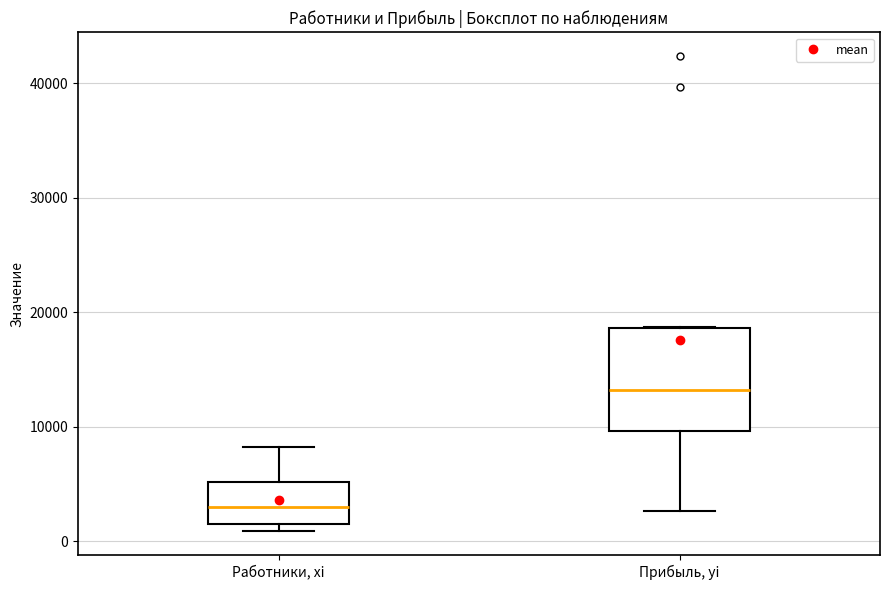

Which box is the tallest, from its lower edge to its upper edge?

Прибыль, yi